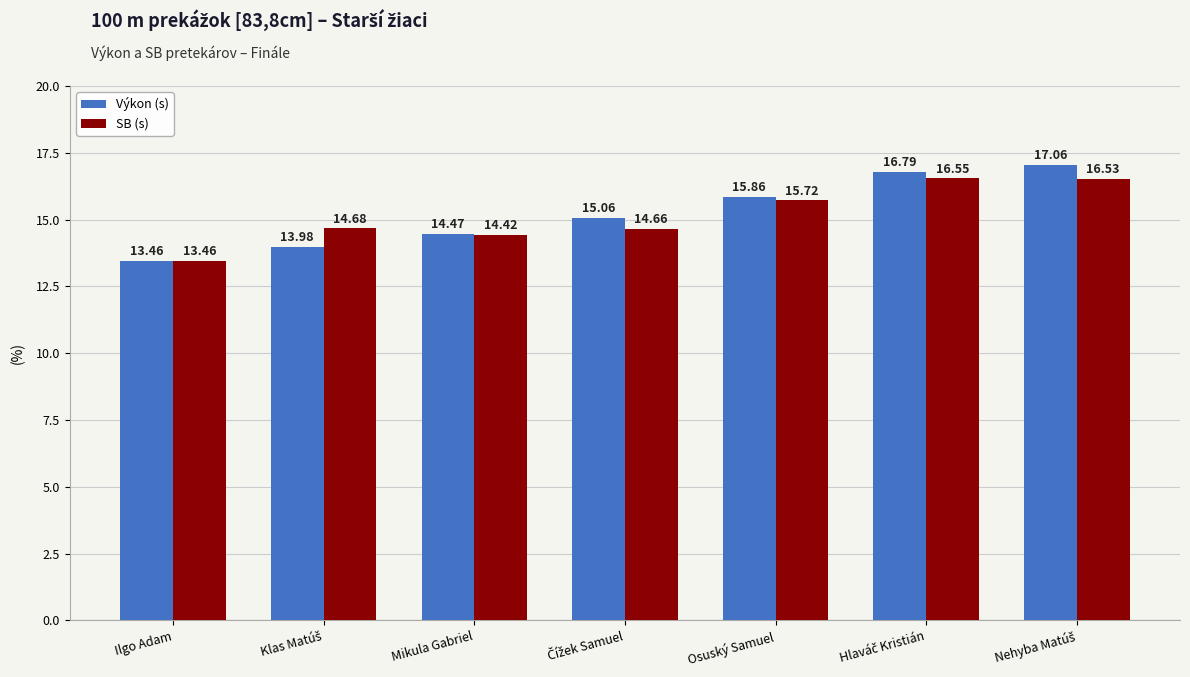

Which category has the lowest value in the SB (s) series?

Ilgo Adam